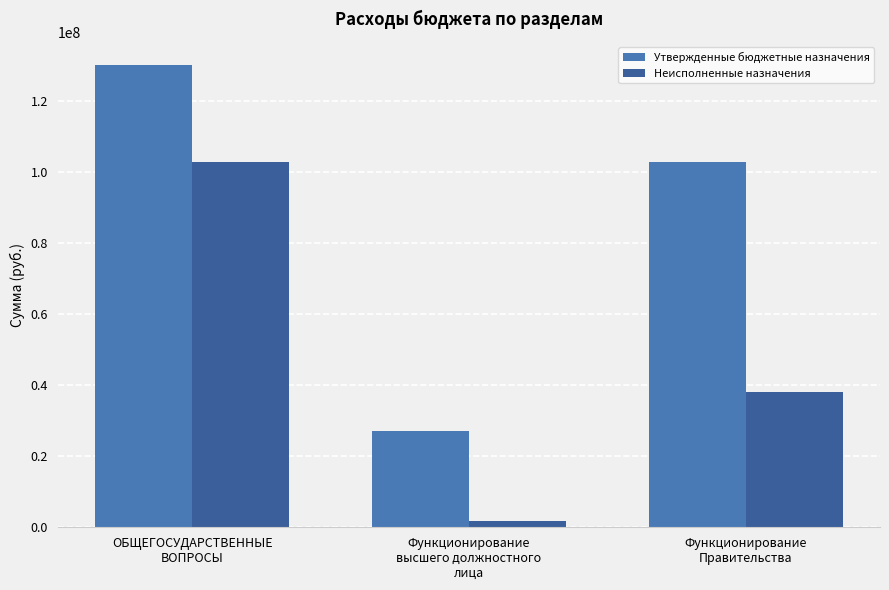

Rank the series by their maximum value, from highest to lowest.

Утвержденные бюджетные назначения, Неисполненные назначения